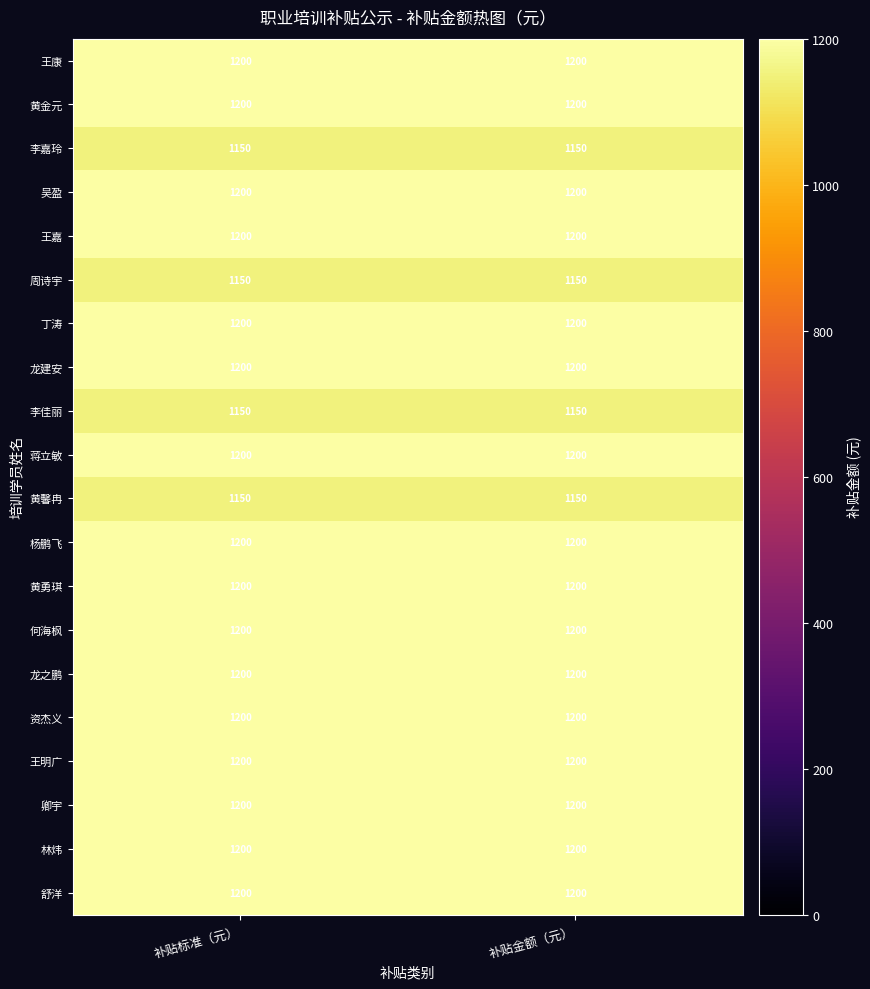

What is the average value of the 王嘉 series?

1200